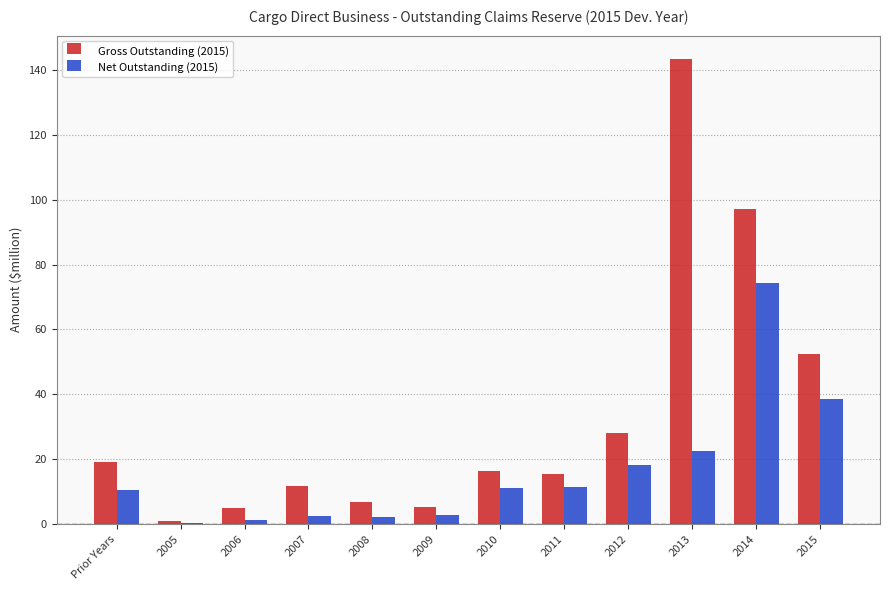

Is it true that Gross Outstanding (2015) equals 5.1 at 2009?

True